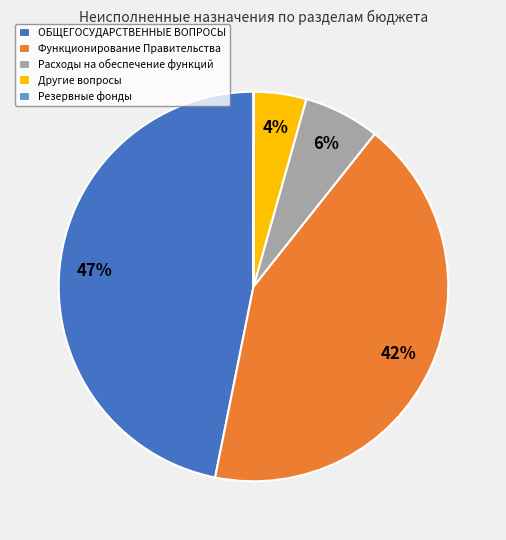

To the nearest percent, what is the average slice percentage?

20%